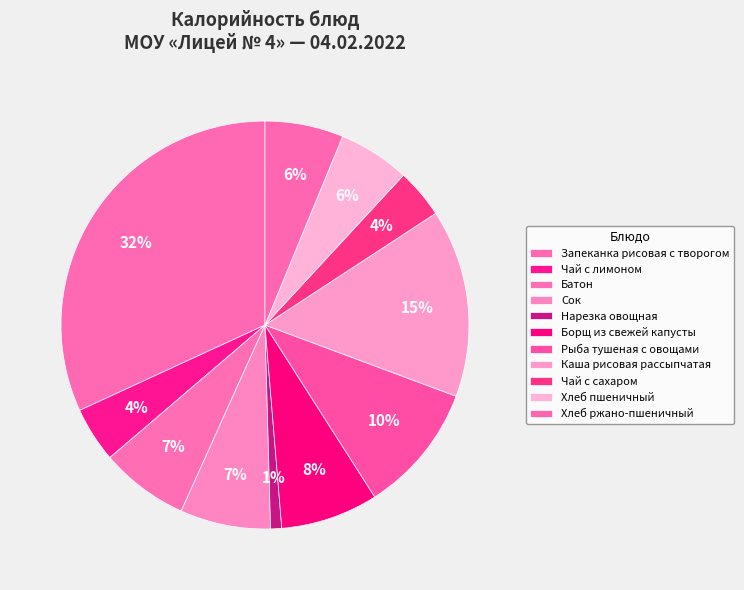

Does Хлеб ржано-пшеничный represent more than half of the total?

No